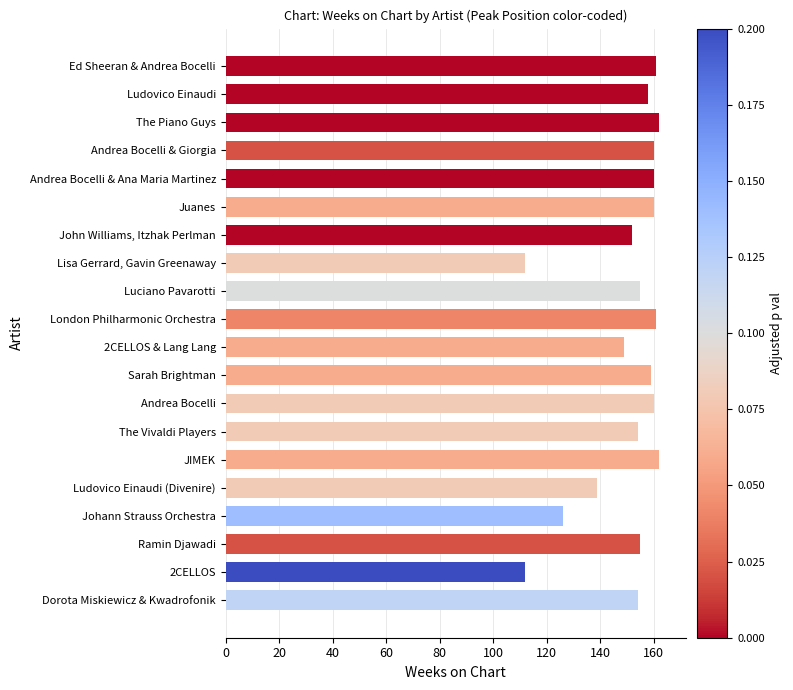

Reading bottom to top, list all the values displayed in this chart.

Dorota Miskiewicz & Kwadrofonik=154	2CELLOS=112	Ramin Djawadi=155	Johann Strauss Orchestra=126	Ludovico Einaudi (Divenire)=139	JIMEK=162	The Vivaldi Players=154	Andrea Bocelli=160	Sarah Brightman=159	2CELLOS & Lang Lang=149	London Philharmonic Orchestra=161	Luciano Pavarotti=155	Lisa Gerrard, Gavin Greenaway=112	John Williams, Itzhak Perlman=152	Juanes=160	Andrea Bocelli & Ana Maria Martinez=160	Andrea Bocelli & Giorgia=160	The Piano Guys=162	Ludovico Einaudi=158	Ed Sheeran & Andrea Bocelli=161